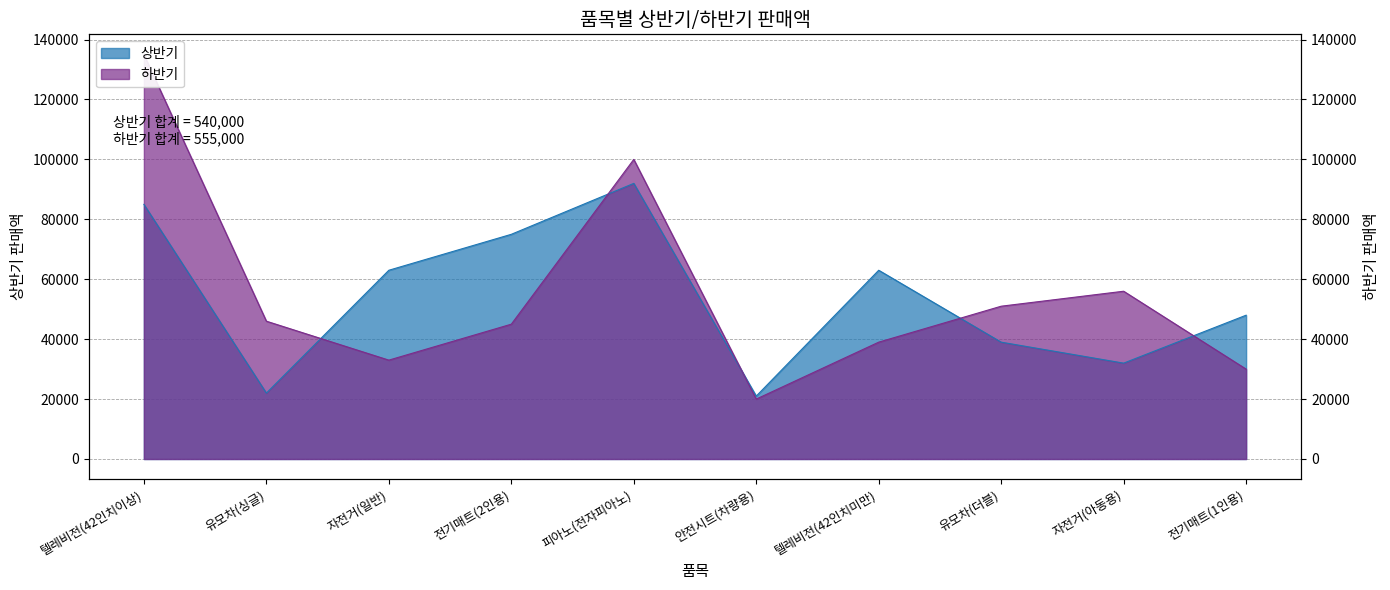

Reading right to left, extract all data points from this chart.

상반기: 전기매트(1인용)=48000	자전거(아동용)=32000	유모차(더블)=39000	텔레비전(42인치미만)=63000	안전시트(차량용)=21000	피아노(전자피아노)=92000	전기매트(2인용)=75000	자전거(일반)=63000	유모차(싱글)=22000	텔레비전(42인치이상)=85000
하반기: 전기매트(1인용)=30000	자전거(아동용)=56000	유모차(더블)=51000	텔레비전(42인치미만)=39000	안전시트(차량용)=20000	피아노(전자피아노)=100000	전기매트(2인용)=45000	자전거(일반)=33000	유모차(싱글)=46000	텔레비전(42인치이상)=135000